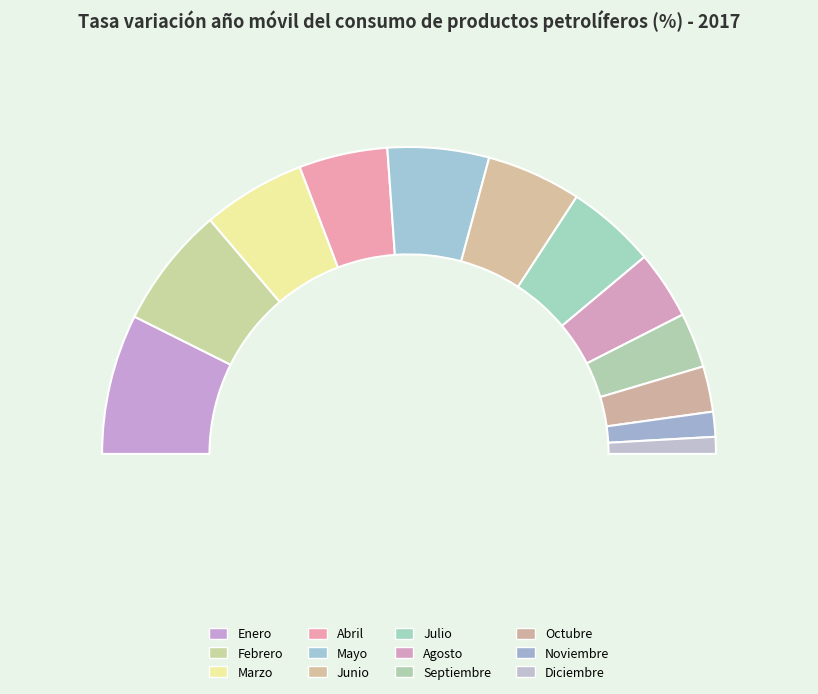

How many segments does this pie chart have?

12